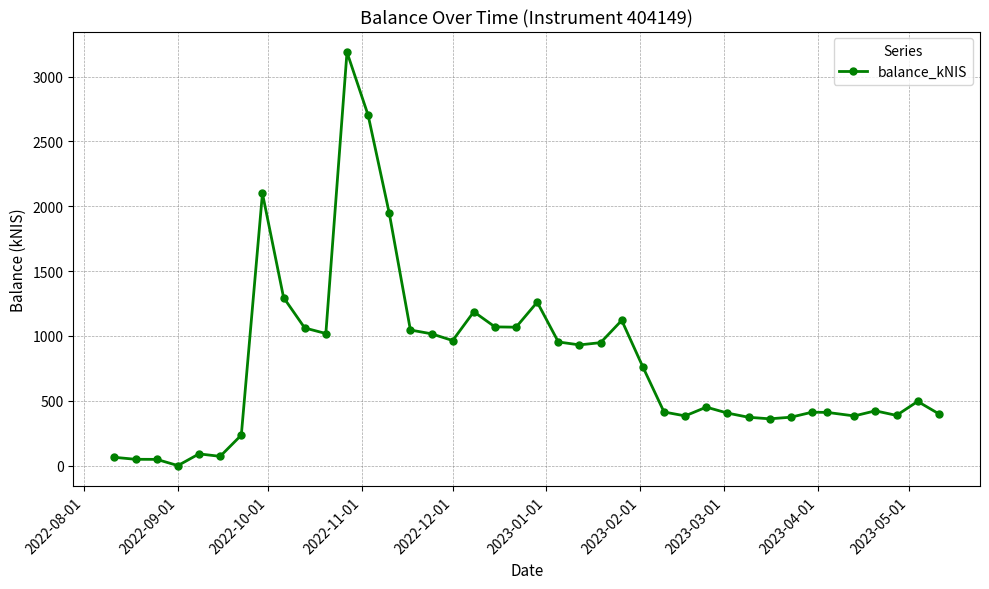

True or false: there are more than 0 points higher than both neighbors.

True